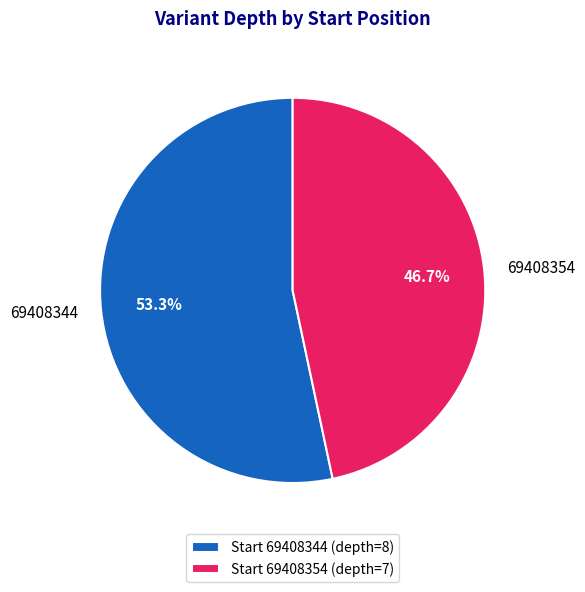

To the nearest percent, what is the combined percentage of 69408344 and 69408354?

100%